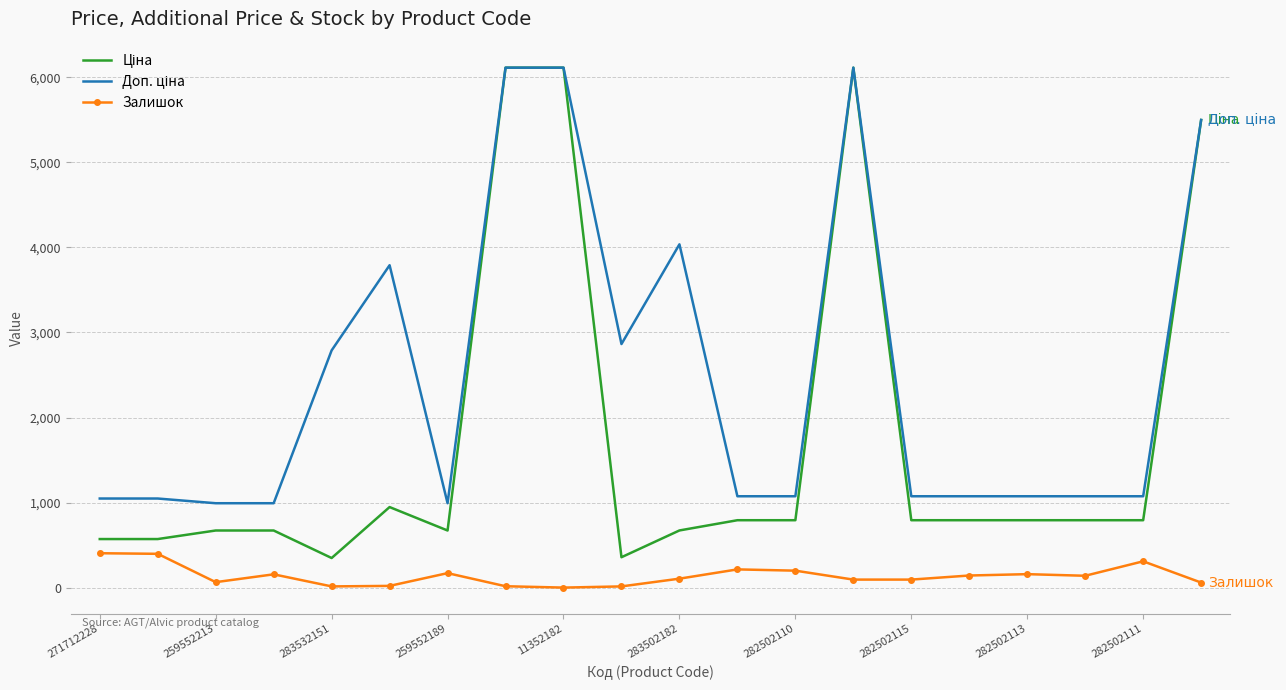

What is the maximum value shown in the chart?

6112.5